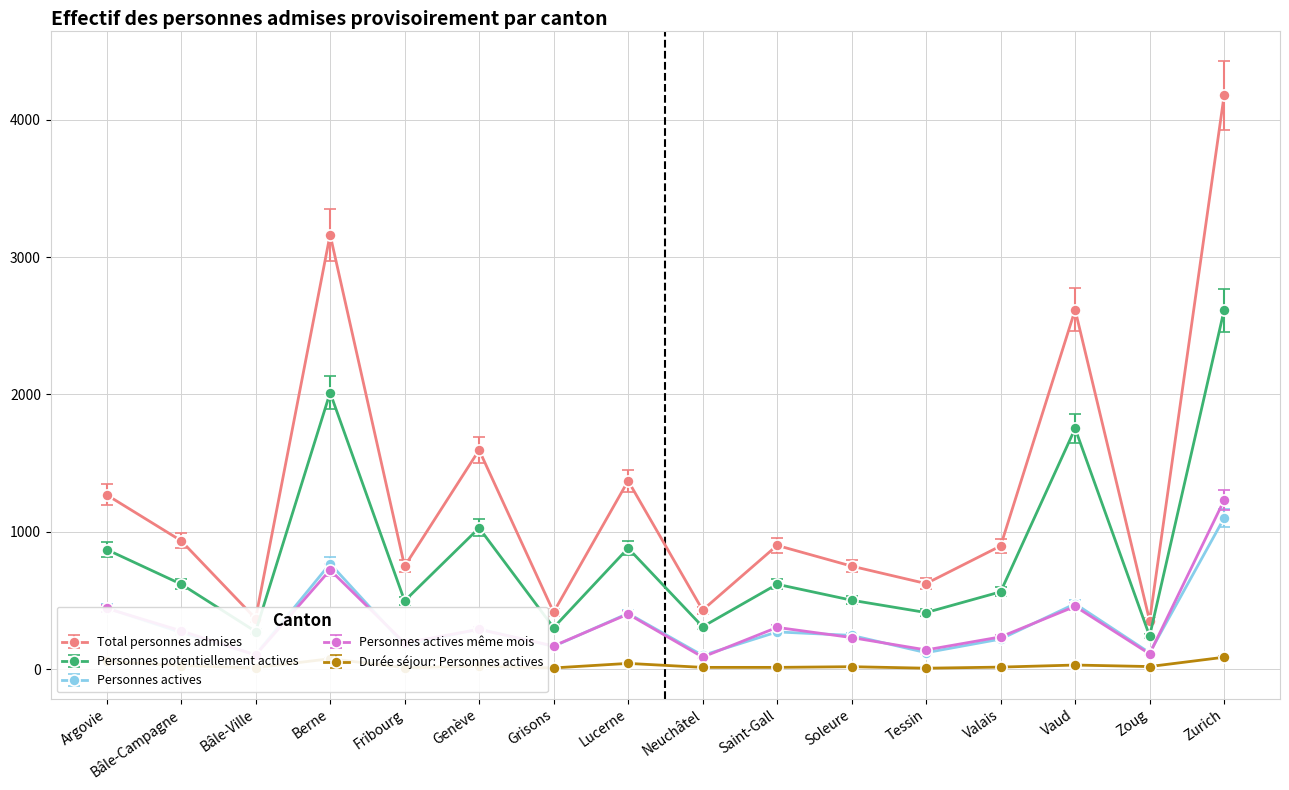

How many interior local valleys does the Personnes actives series have?

6